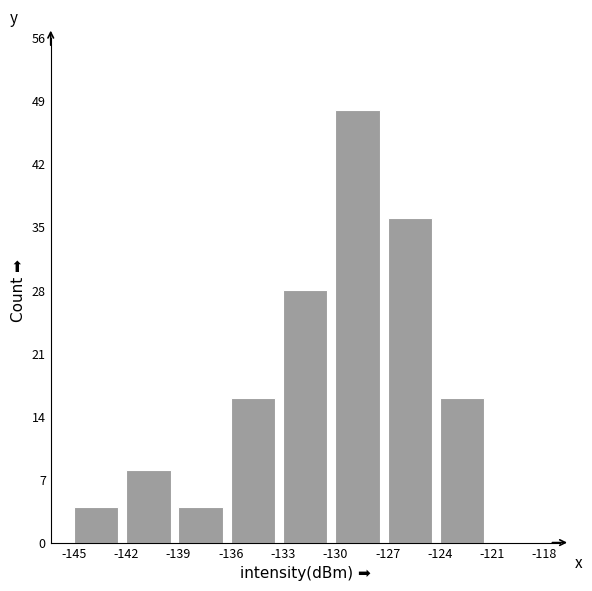

Which range on the x-axis has the tallest bar?

-130 to -127